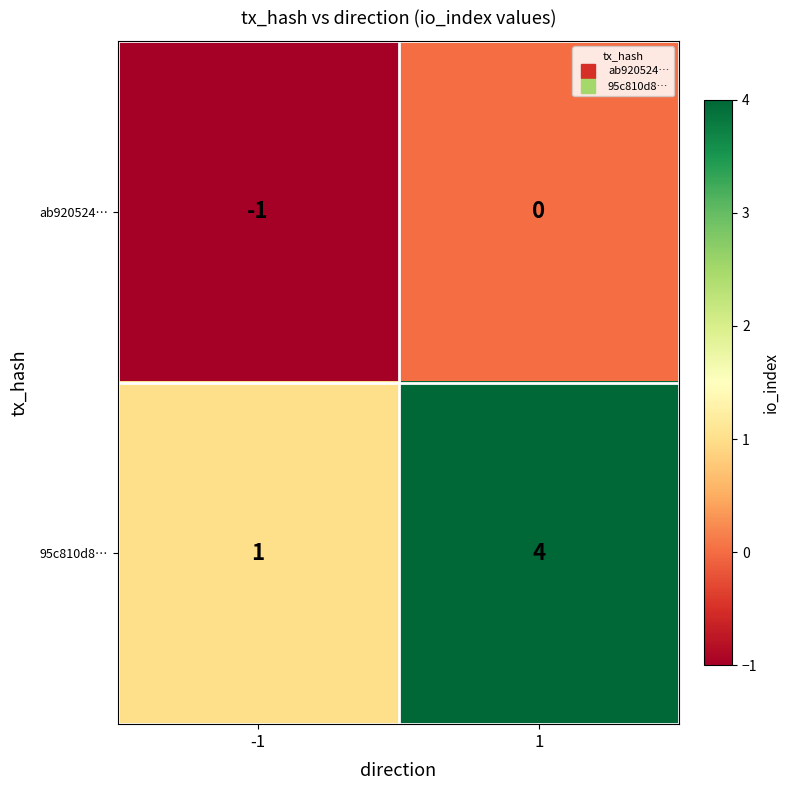

What is the sum of the 95c810d8… values at 1 and -1?

5